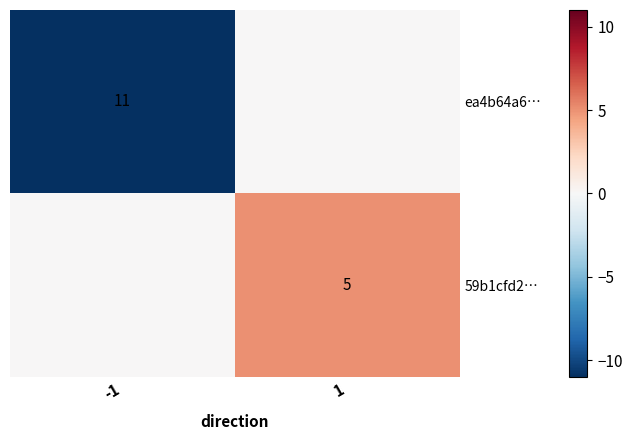

True or false: 59b1cfd2… has a value of 2 at 1.

False